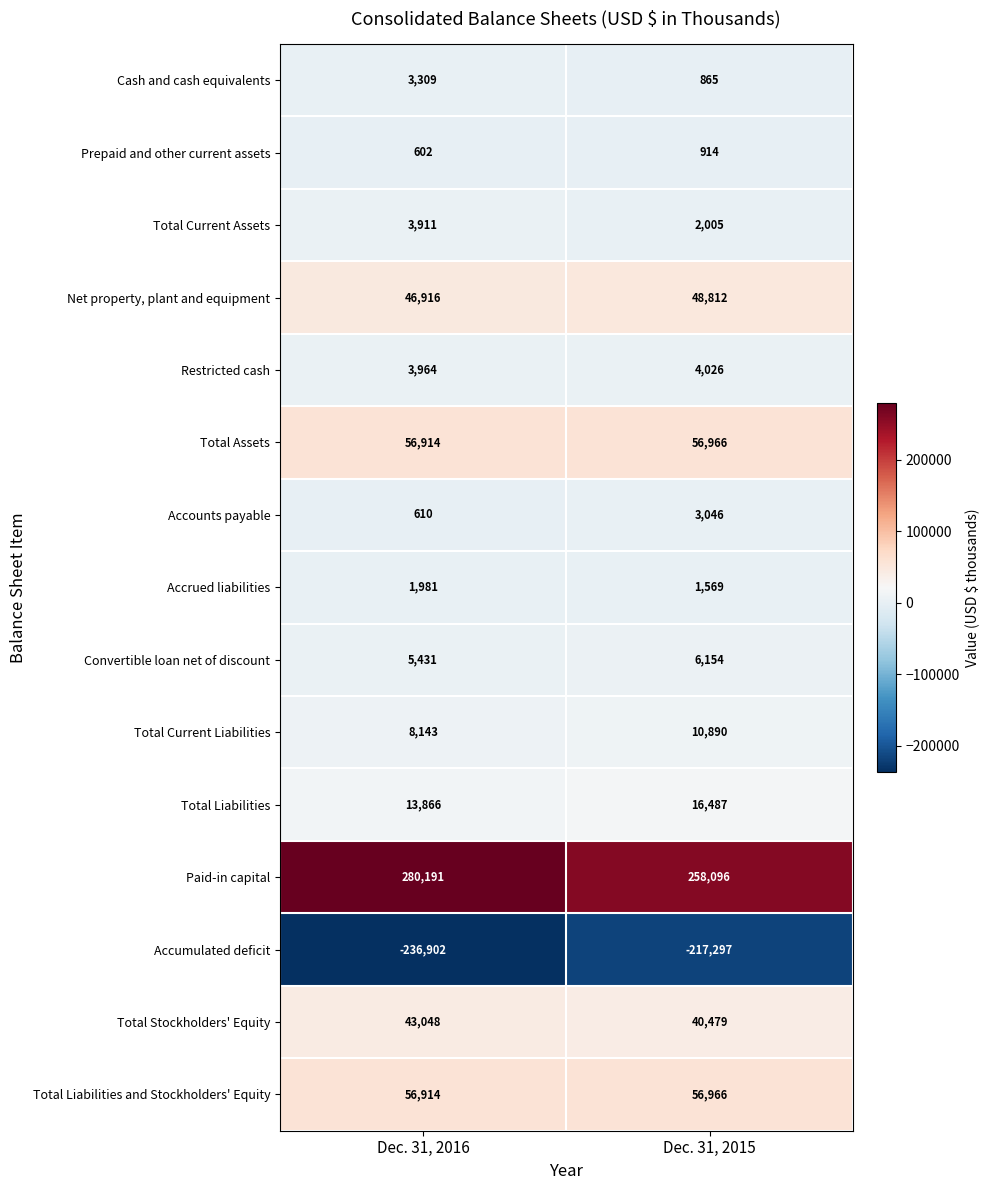

At which label is Accounts payable closest to 1828?

Dec. 31, 2016